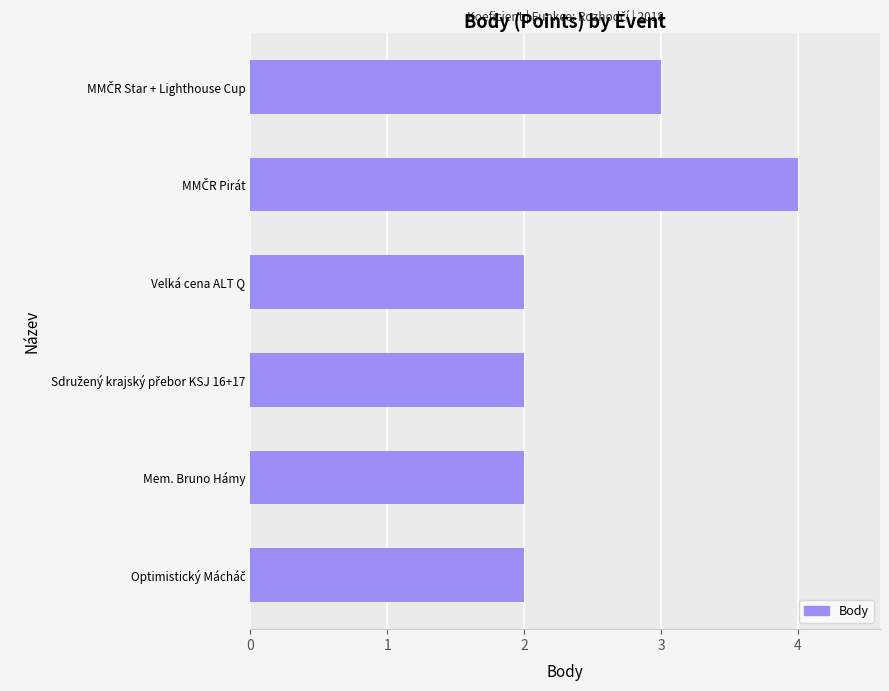

Count the number of categories in the chart.

6